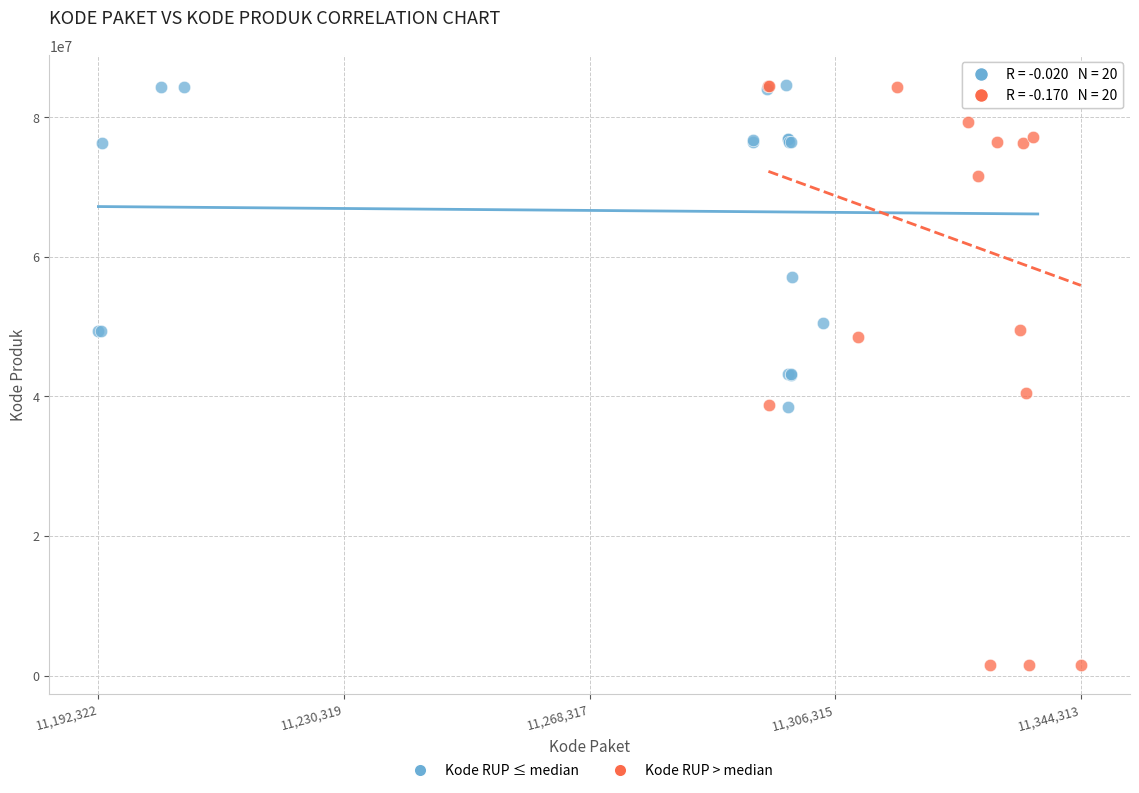

Which series reaches the minimum Y coordinate?

Kode RUP > median